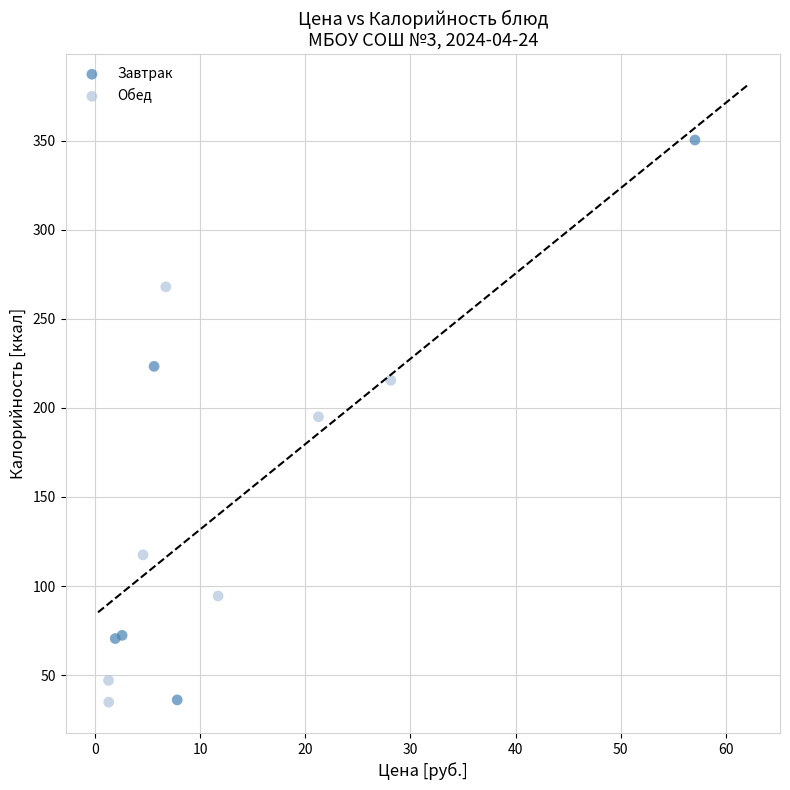

Which series contains the highest Y value?

Завтрак